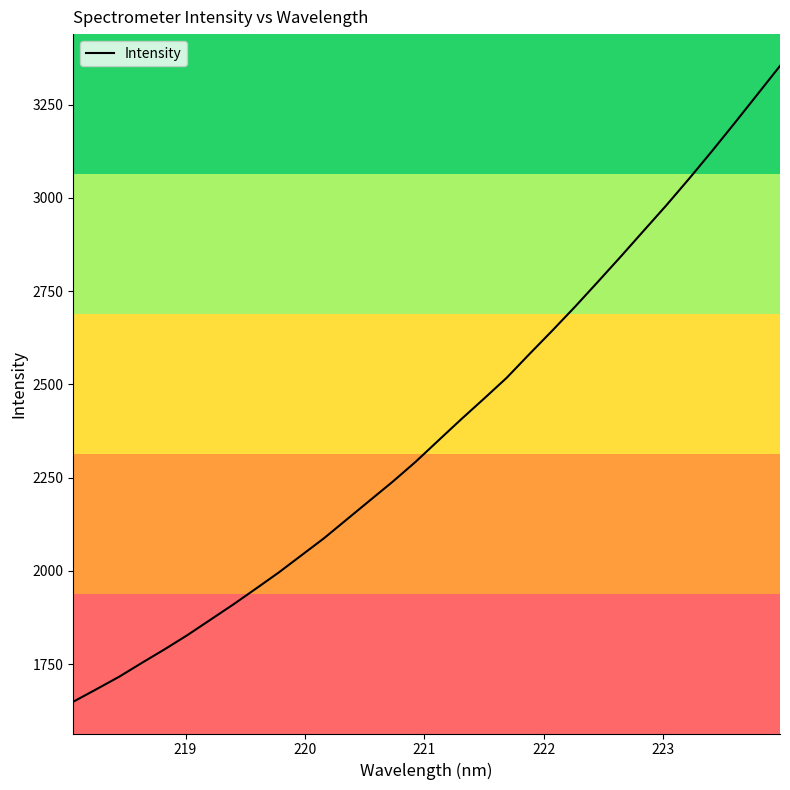

What is the smallest value displayed?

1649.2